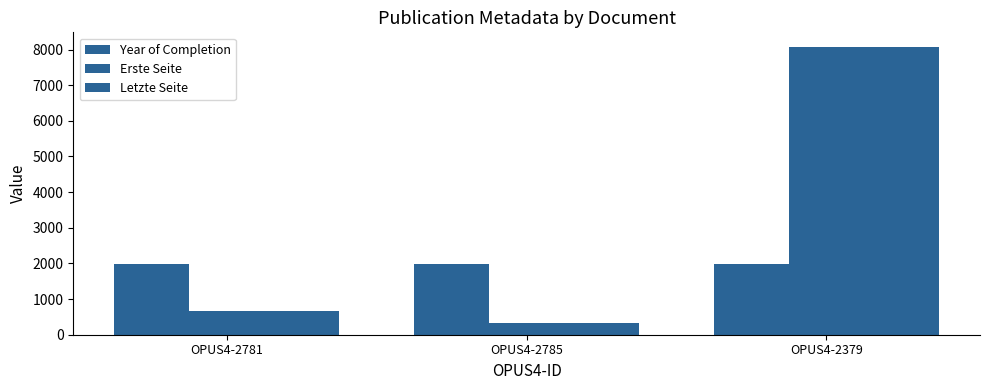

What is the minimum value for Year of Completion?

1996